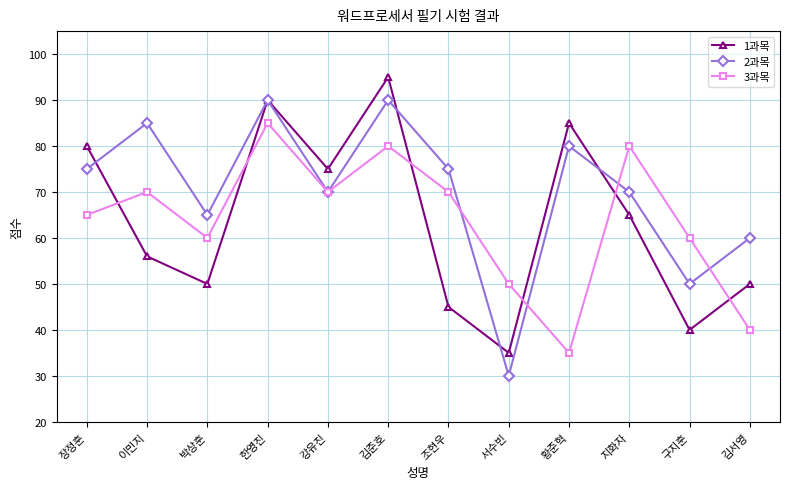

How many categories are shown in the chart?

12